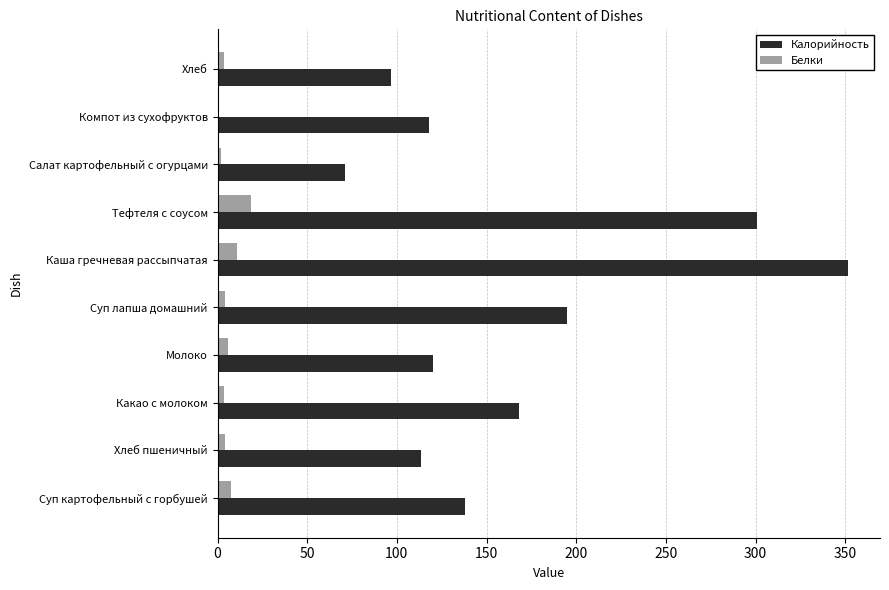

Which series changed the most between Какао с молоком and Каша гречневая рассыпчатая?

Калорийность